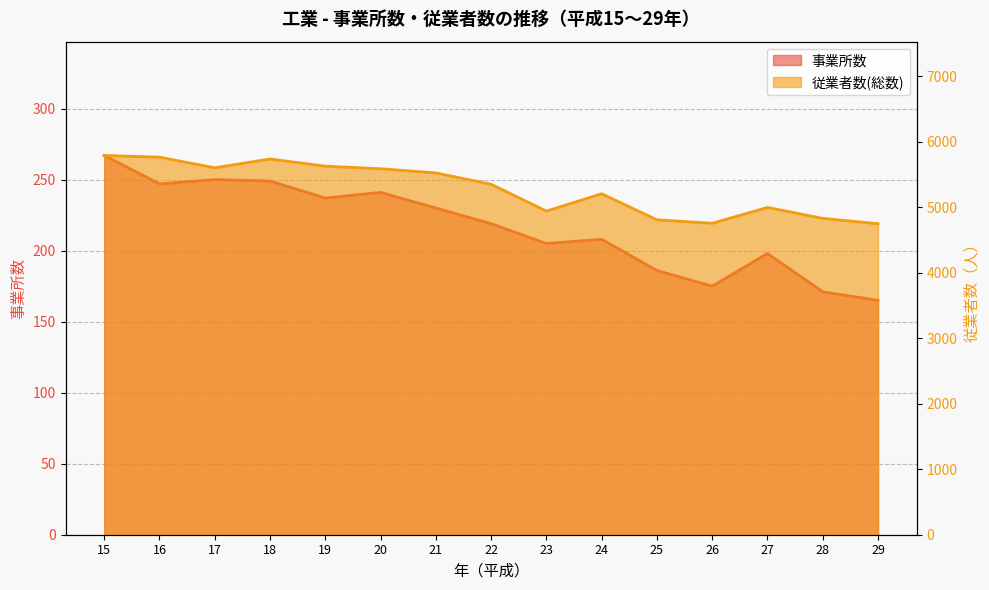

Reading right to left, list all the values displayed in this chart.

事業所数: 165	171	198	175	186	208	205	219	230	241	237	249	250	247	267
従業者数(総数): 4750	4832	4999	4757	4810	5208	4943	5353	5526	5590	5629	5739	5604	5767	5793